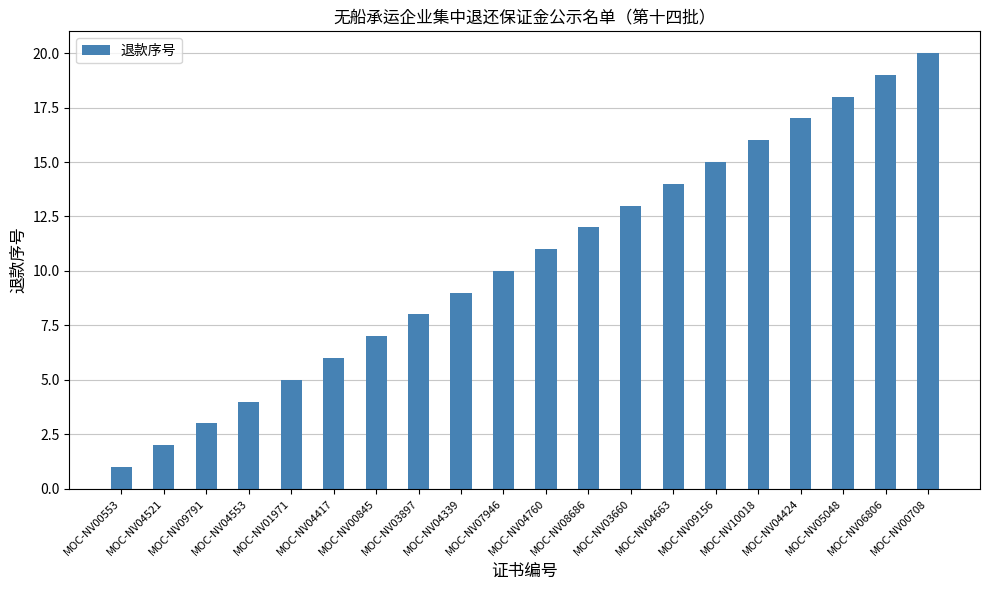

Where is the data nearest to the value 10?

MOC-NV07946